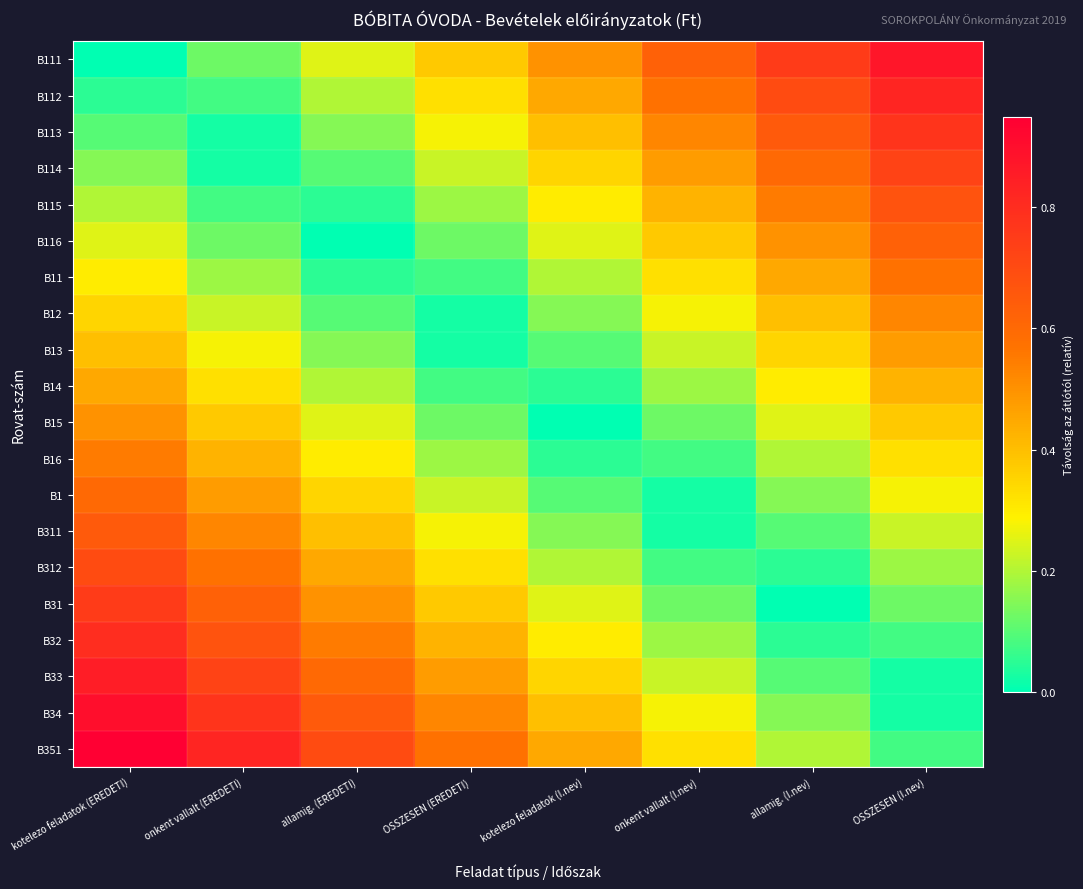

Reading right to left, list all the values displayed in this chart.

B111: OSSZESEN (I.nev)=0.9	allamig. (I.nev)=0.8	onkent vallalt (I.nev)=0.6	kotelezo feladatok (I.nev)=0.5	OSSZESEN (EREDETI)=0.4	allamig. (EREDETI)=0.2	onkent vallalt (EREDETI)=0.1	kotelezo feladatok (EREDETI)=0.0
B112: OSSZESEN (I.nev)=0.8	allamig. (I.nev)=0.7	onkent vallalt (I.nev)=0.6	kotelezo feladatok (I.nev)=0.5	OSSZESEN (EREDETI)=0.3	allamig. (EREDETI)=0.2	onkent vallalt (EREDETI)=0.1	kotelezo feladatok (EREDETI)=0.1
B113: OSSZESEN (I.nev)=0.8	allamig. (I.nev)=0.7	onkent vallalt (I.nev)=0.5	kotelezo feladatok (I.nev)=0.4	OSSZESEN (EREDETI)=0.3	allamig. (EREDETI)=0.1	onkent vallalt (EREDETI)=0.0	kotelezo feladatok (EREDETI)=0.1
B114: OSSZESEN (I.nev)=0.7	allamig. (I.nev)=0.6	onkent vallalt (I.nev)=0.5	kotelezo feladatok (I.nev)=0.3	OSSZESEN (EREDETI)=0.2	allamig. (EREDETI)=0.1	onkent vallalt (EREDETI)=0.0	kotelezo feladatok (EREDETI)=0.1
B115: OSSZESEN (I.nev)=0.7	allamig. (I.nev)=0.6	onkent vallalt (I.nev)=0.4	kotelezo feladatok (I.nev)=0.3	OSSZESEN (EREDETI)=0.2	allamig. (EREDETI)=0.0	onkent vallalt (EREDETI)=0.1	kotelezo feladatok (EREDETI)=0.2
B116: OSSZESEN (I.nev)=0.6	allamig. (I.nev)=0.5	onkent vallalt (I.nev)=0.4	kotelezo feladatok (I.nev)=0.2	OSSZESEN (EREDETI)=0.1	allamig. (EREDETI)=0.0	onkent vallalt (EREDETI)=0.1	kotelezo feladatok (EREDETI)=0.2
B11: OSSZESEN (I.nev)=0.6	allamig. (I.nev)=0.5	onkent vallalt (I.nev)=0.3	kotelezo feladatok (I.nev)=0.2	OSSZESEN (EREDETI)=0.1	allamig. (EREDETI)=0.0	onkent vallalt (EREDETI)=0.2	kotelezo feladatok (EREDETI)=0.3
B12: OSSZESEN (I.nev)=0.5	allamig. (I.nev)=0.4	onkent vallalt (I.nev)=0.3	kotelezo feladatok (I.nev)=0.2	OSSZESEN (EREDETI)=0.0	allamig. (EREDETI)=0.1	onkent vallalt (EREDETI)=0.2	kotelezo feladatok (EREDETI)=0.3
B13: OSSZESEN (I.nev)=0.5	allamig. (I.nev)=0.3	onkent vallalt (I.nev)=0.2	kotelezo feladatok (I.nev)=0.1	OSSZESEN (EREDETI)=0.0	allamig. (EREDETI)=0.2	onkent vallalt (EREDETI)=0.3	kotelezo feladatok (EREDETI)=0.4
B14: OSSZESEN (I.nev)=0.4	allamig. (I.nev)=0.3	onkent vallalt (I.nev)=0.2	kotelezo feladatok (I.nev)=0.0	OSSZESEN (EREDETI)=0.1	allamig. (EREDETI)=0.2	onkent vallalt (EREDETI)=0.3	kotelezo feladatok (EREDETI)=0.5
B15: OSSZESEN (I.nev)=0.4	allamig. (I.nev)=0.2	onkent vallalt (I.nev)=0.1	kotelezo feladatok (I.nev)=0.0	OSSZESEN (EREDETI)=0.1	allamig. (EREDETI)=0.2	onkent vallalt (EREDETI)=0.4	kotelezo feladatok (EREDETI)=0.5
B16: OSSZESEN (I.nev)=0.3	allamig. (I.nev)=0.2	onkent vallalt (I.nev)=0.1	kotelezo feladatok (I.nev)=0.1	OSSZESEN (EREDETI)=0.2	allamig. (EREDETI)=0.3	onkent vallalt (EREDETI)=0.4	kotelezo feladatok (EREDETI)=0.6
B1: OSSZESEN (I.nev)=0.3	allamig. (I.nev)=0.2	onkent vallalt (I.nev)=0.0	kotelezo feladatok (I.nev)=0.1	OSSZESEN (EREDETI)=0.2	allamig. (EREDETI)=0.3	onkent vallalt (EREDETI)=0.5	kotelezo feladatok (EREDETI)=0.6
B311: OSSZESEN (I.nev)=0.2	allamig. (I.nev)=0.1	onkent vallalt (I.nev)=0.0	kotelezo feladatok (I.nev)=0.2	OSSZESEN (EREDETI)=0.3	allamig. (EREDETI)=0.4	onkent vallalt (EREDETI)=0.5	kotelezo feladatok (EREDETI)=0.7
B312: OSSZESEN (I.nev)=0.2	allamig. (I.nev)=0.1	onkent vallalt (I.nev)=0.1	kotelezo feladatok (I.nev)=0.2	OSSZESEN (EREDETI)=0.3	allamig. (EREDETI)=0.4	onkent vallalt (EREDETI)=0.6	kotelezo feladatok (EREDETI)=0.7
B31: OSSZESEN (I.nev)=0.1	allamig. (I.nev)=0.0	onkent vallalt (I.nev)=0.1	kotelezo feladatok (I.nev)=0.2	OSSZESEN (EREDETI)=0.4	allamig. (EREDETI)=0.5	onkent vallalt (EREDETI)=0.6	kotelezo feladatok (EREDETI)=0.8
B32: OSSZESEN (I.nev)=0.1	allamig. (I.nev)=0.1	onkent vallalt (I.nev)=0.2	kotelezo feladatok (I.nev)=0.3	OSSZESEN (EREDETI)=0.4	allamig. (EREDETI)=0.6	onkent vallalt (EREDETI)=0.7	kotelezo feladatok (EREDETI)=0.8
B33: OSSZESEN (I.nev)=0.0	allamig. (I.nev)=0.1	onkent vallalt (I.nev)=0.2	kotelezo feladatok (I.nev)=0.3	OSSZESEN (EREDETI)=0.5	allamig. (EREDETI)=0.6	onkent vallalt (EREDETI)=0.7	kotelezo feladatok (EREDETI)=0.8
B34: OSSZESEN (I.nev)=0.0	allamig. (I.nev)=0.2	onkent vallalt (I.nev)=0.3	kotelezo feladatok (I.nev)=0.4	OSSZESEN (EREDETI)=0.5	allamig. (EREDETI)=0.7	onkent vallalt (EREDETI)=0.8	kotelezo feladatok (EREDETI)=0.9
B351: OSSZESEN (I.nev)=0.1	allamig. (I.nev)=0.2	onkent vallalt (I.nev)=0.3	kotelezo feladatok (I.nev)=0.4	OSSZESEN (EREDETI)=0.6	allamig. (EREDETI)=0.7	onkent vallalt (EREDETI)=0.8	kotelezo feladatok (EREDETI)=0.9